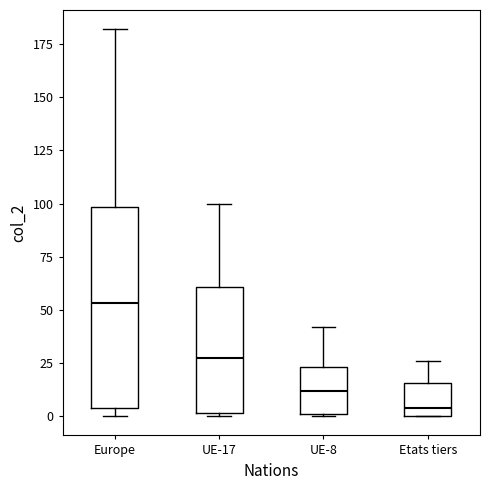

Reading left to right, read every box against the y-axis: the position of its median line, the range the box covers, and the ends of its whiskers. The values are not printed on the chart, so give them approximately, as read against the axis.

Europe: median 55, box 5 to 100, whiskers 0 to 180
UE-17: median 30, box 0 to 60, whiskers 0 to 100
UE-8: median 10, box 0 to 25, whiskers 0 to 40
Etats tiers: median 5, box 0 to 15, whiskers 0 to 25